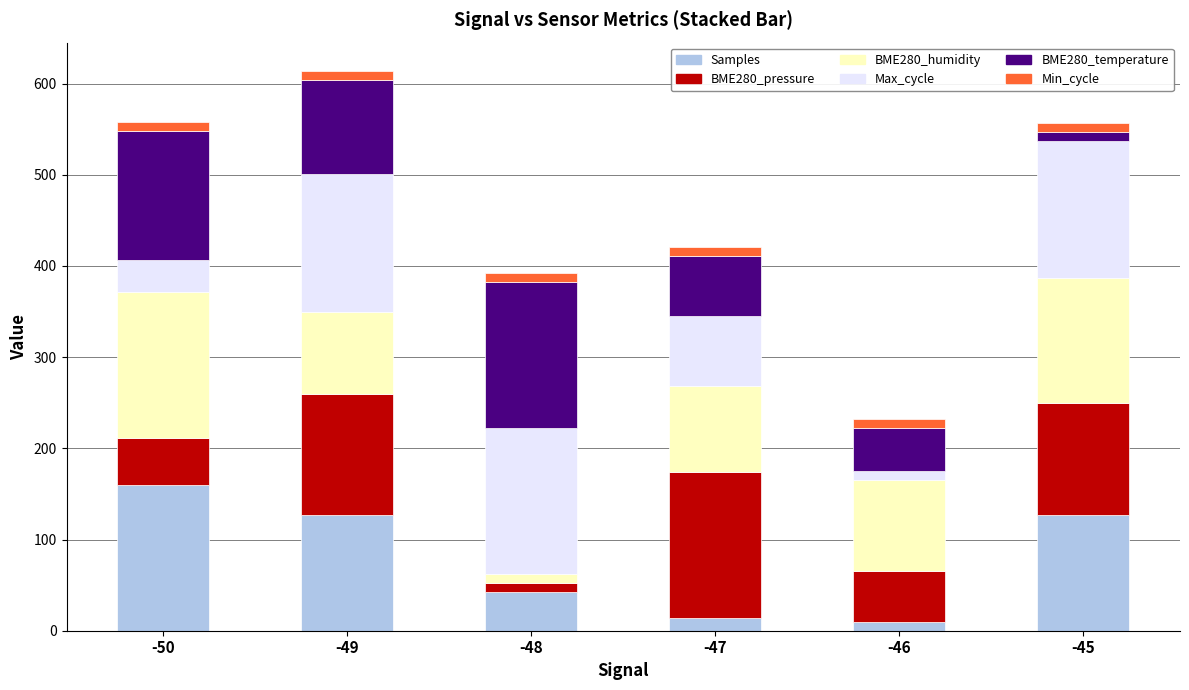

Count the number of data series in this chart.

6